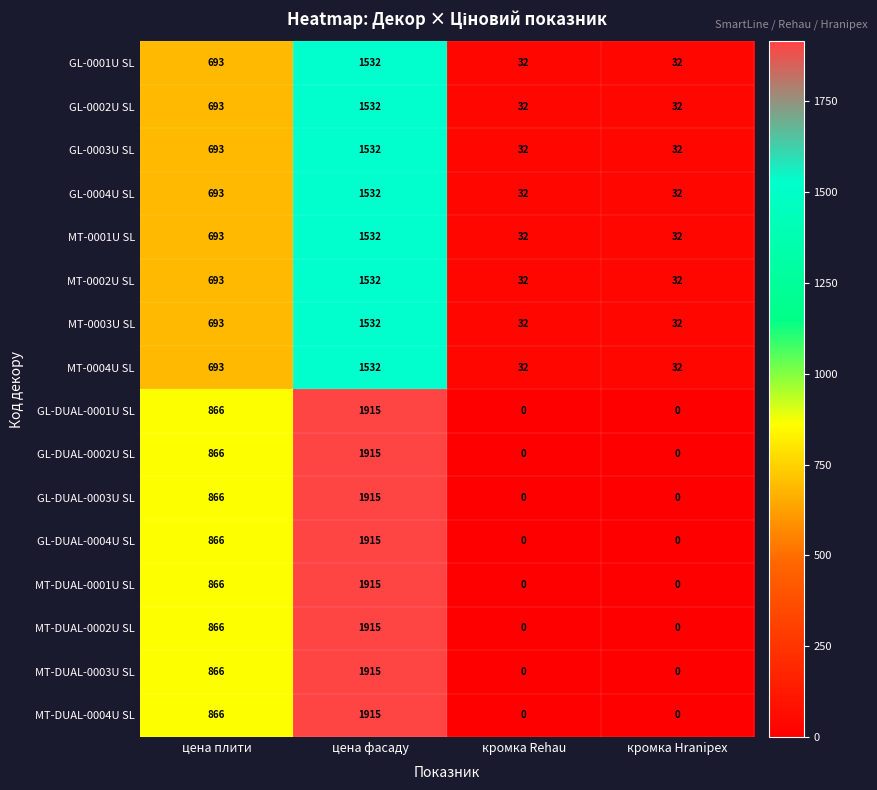

What is the sum of the MT-0002U SL values at цена фасаду and кромка Rehau?

1564